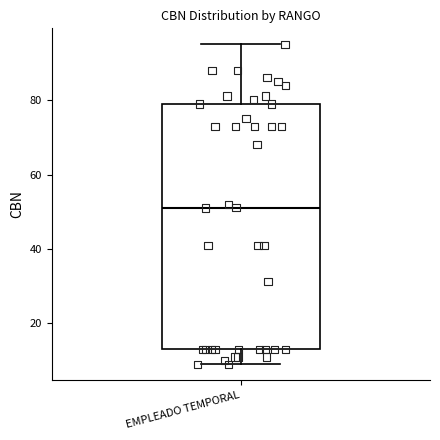

Transcribe this box plot: give where the median line is, the range the box spans, and where the two whiskers end, as read against the y-axis. The values are not printed on the chart, so give them approximately, as read against the axis.

median 52, box 14 to 80, whiskers 10 to 96